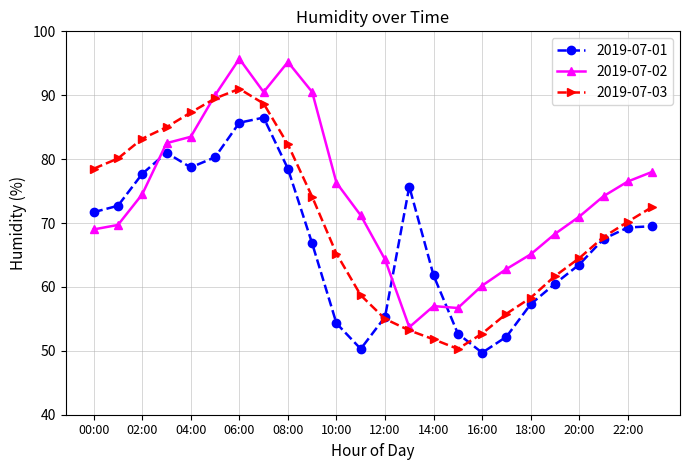

What is the minimum value shown in the chart?

49.7